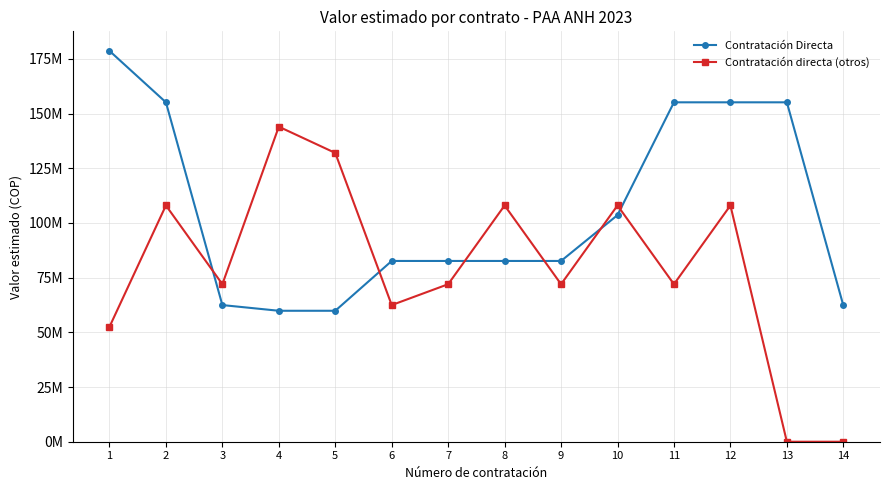

At which category is the sum across all series the highest?

2